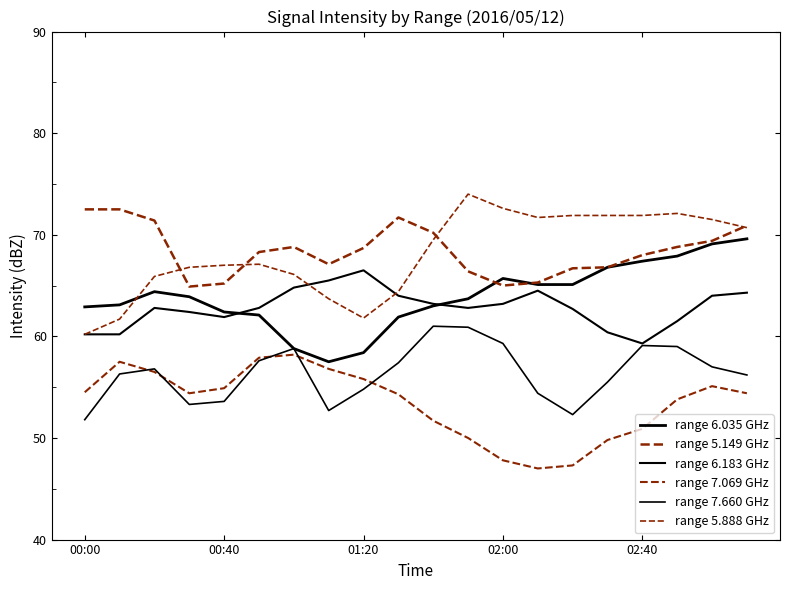

How many lines are shown in the chart?

6